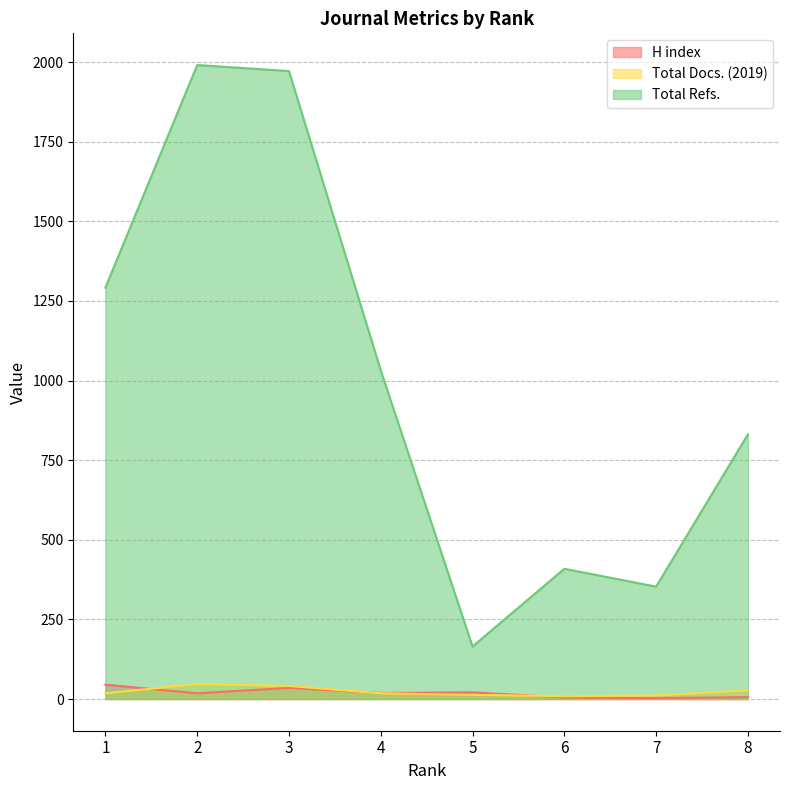

At which category does the chart reach its peak across all series?

2